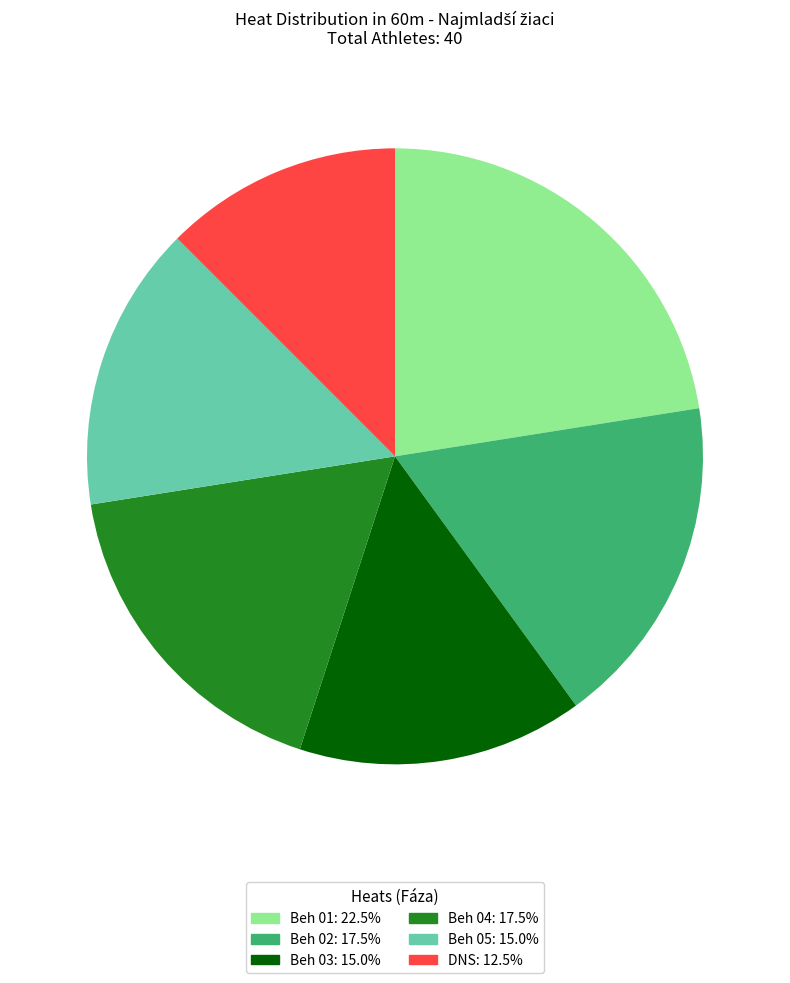

Is there a majority slice in this chart?

No